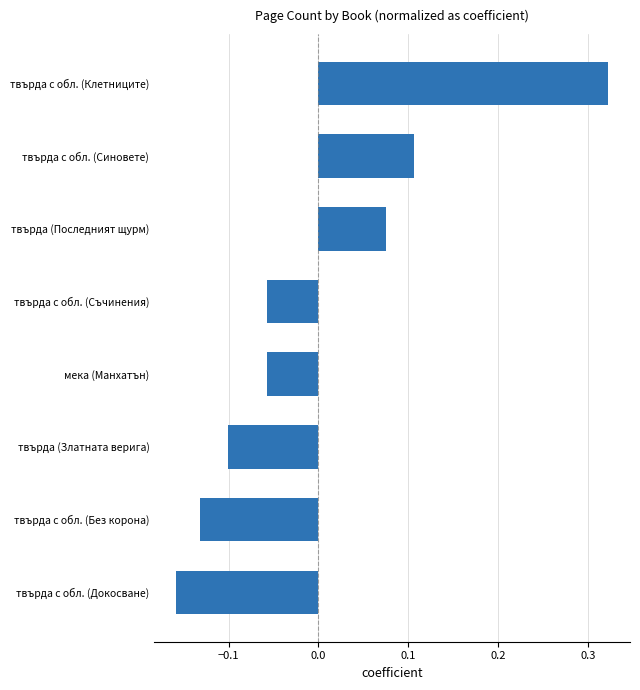

How many values are between 0 and 1?

3